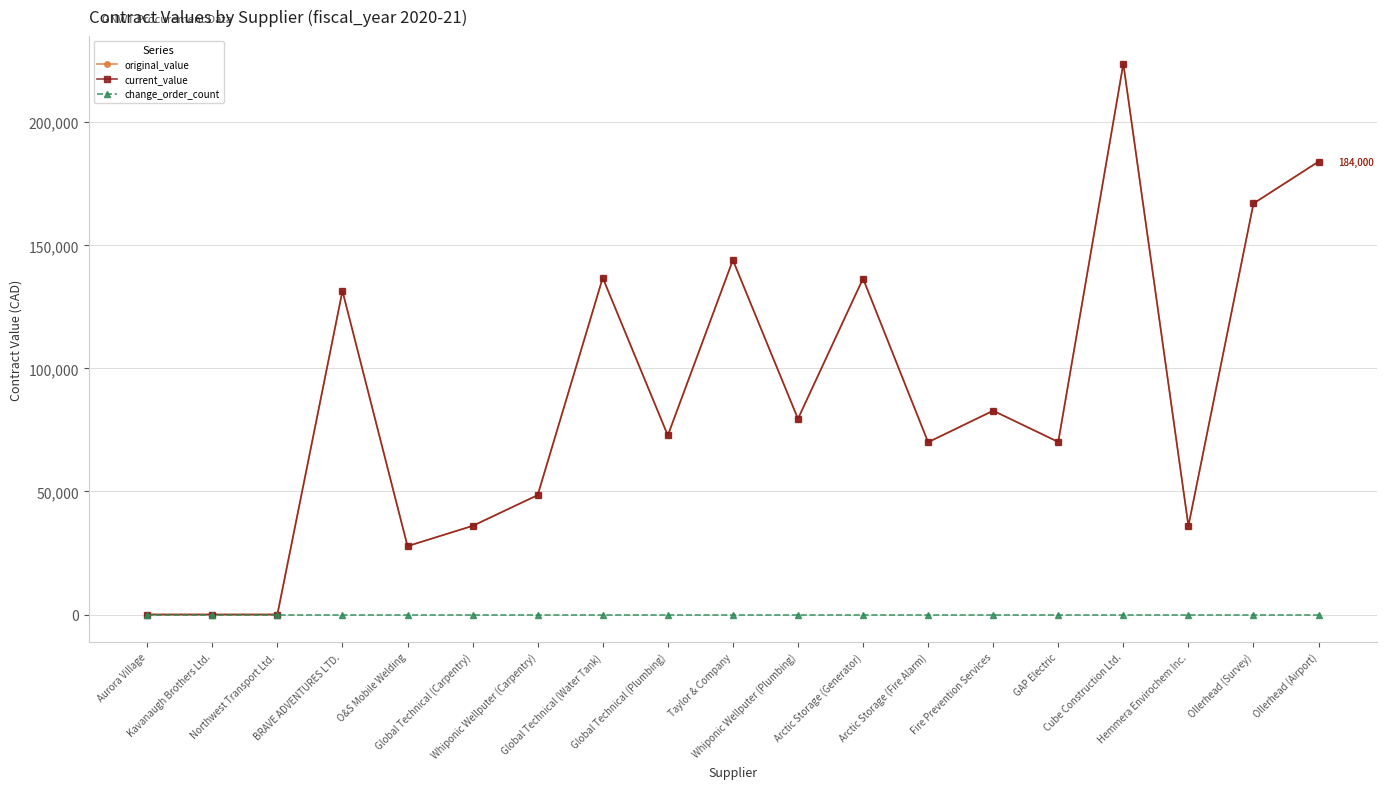

What is the label of the 9th point from the left?

Global Technical (Plumbing)